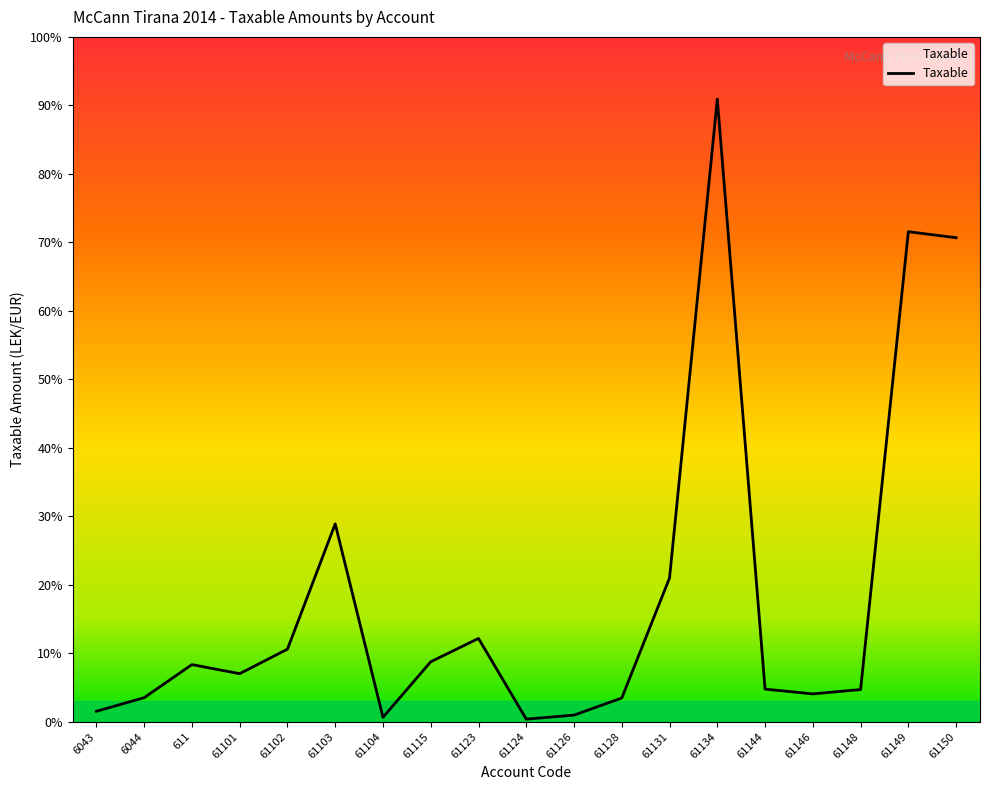

What is the label of the 4th point from the left?

61101